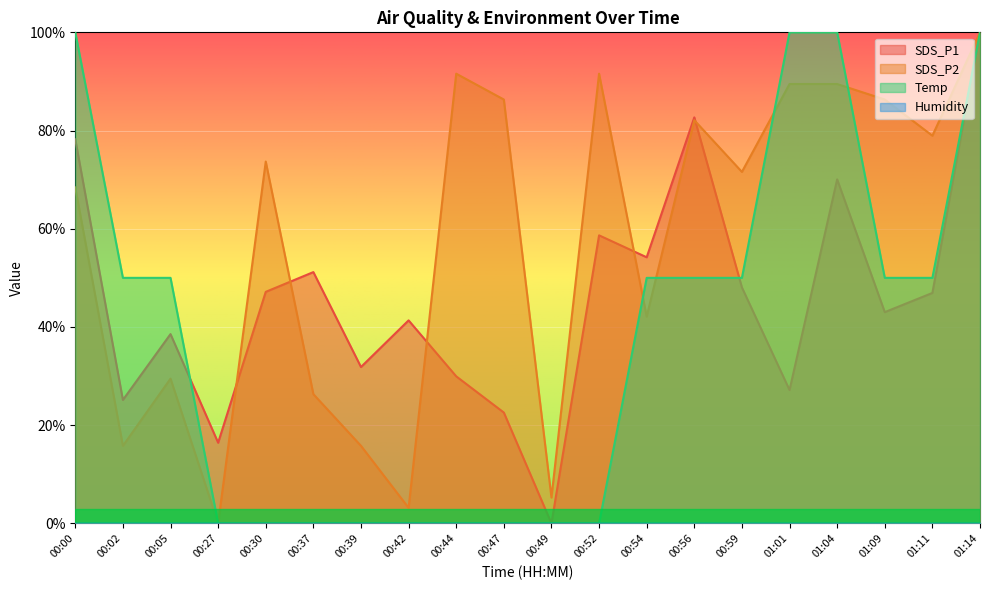

Which has a higher value, 00:44 or 01:14?

01:14